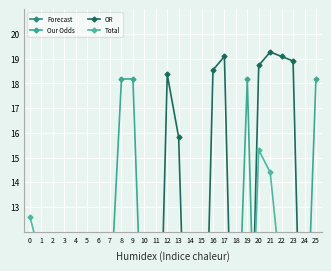

In Our Odds, how many points are higher than both neighbors (excluding endpoints)?

4